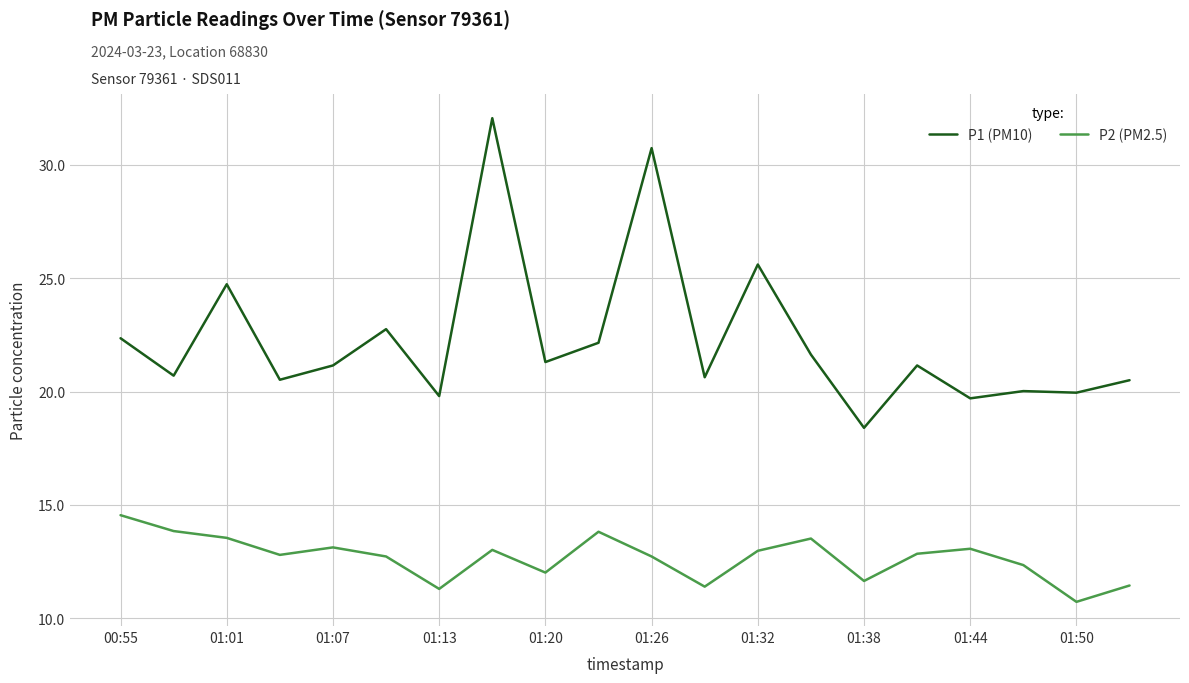

Which series has the largest total across all categories?

P1 (PM10)